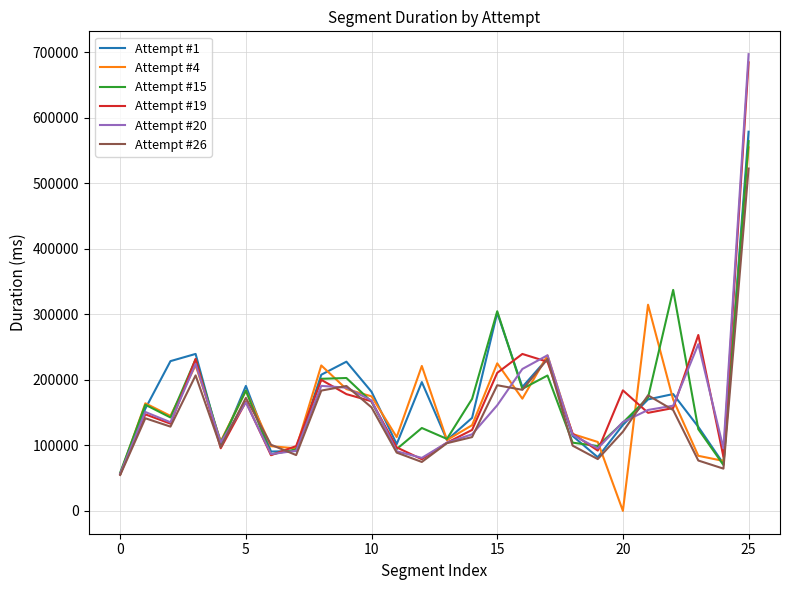

Which series has the widest spread of values?

Attempt #20